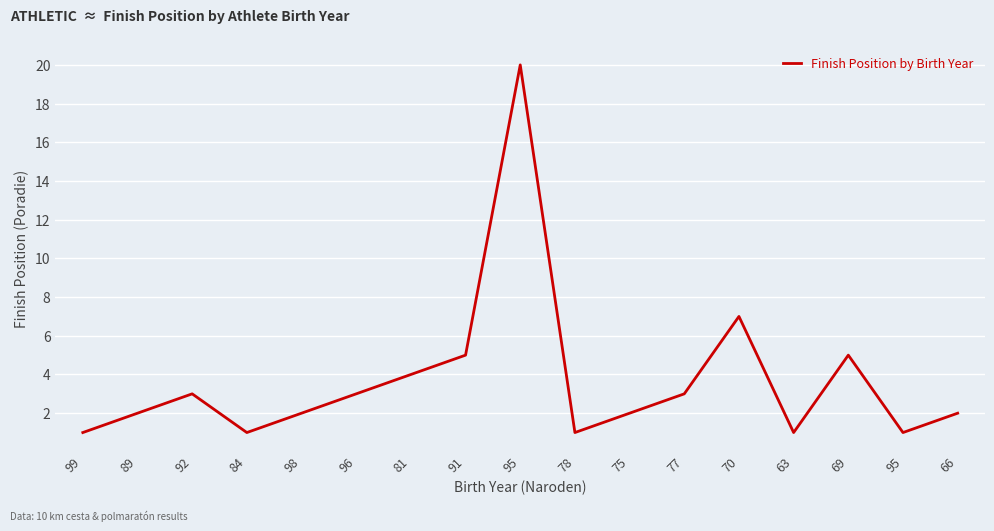

At which label does the data first exceed 2?

92